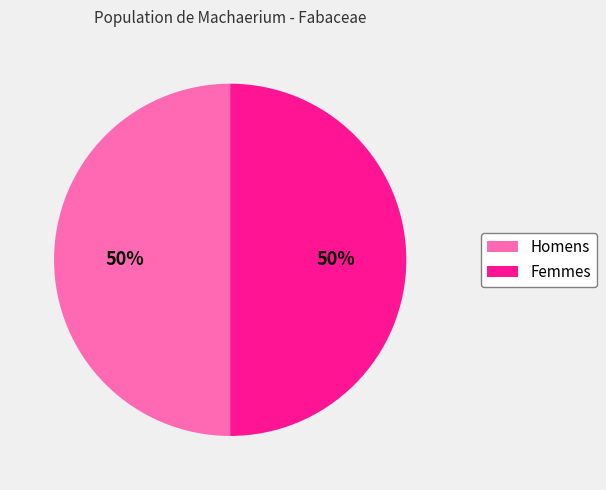

To the nearest percent, what is the average slice percentage?

50%